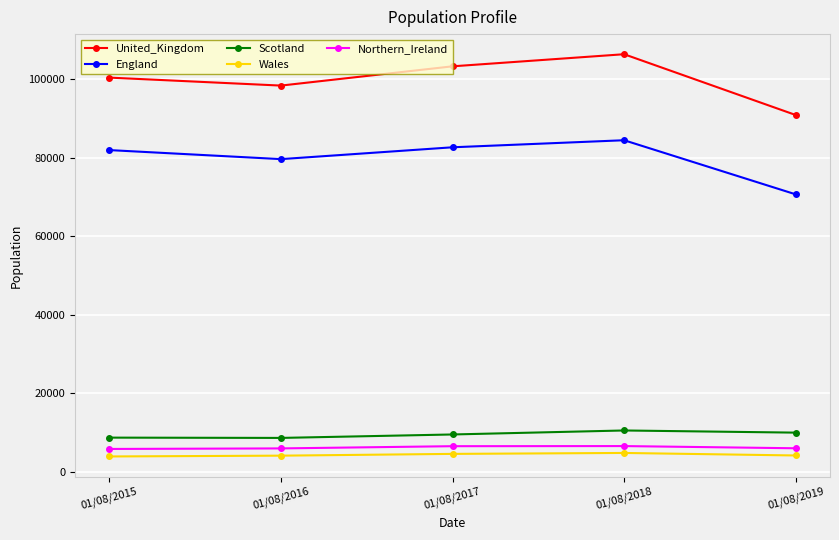

What is the difference between the maximum and minimum values in the Wales series?

893